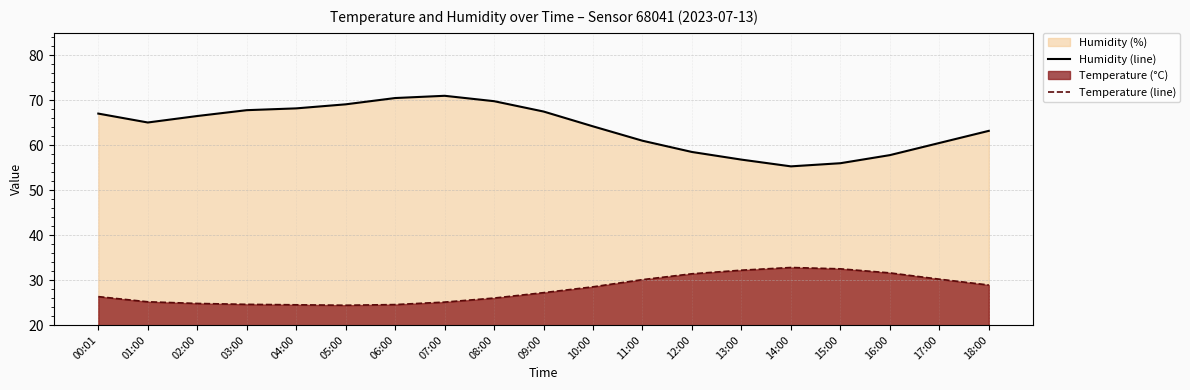

What is the average value of the Humidity (line) series?

64.0